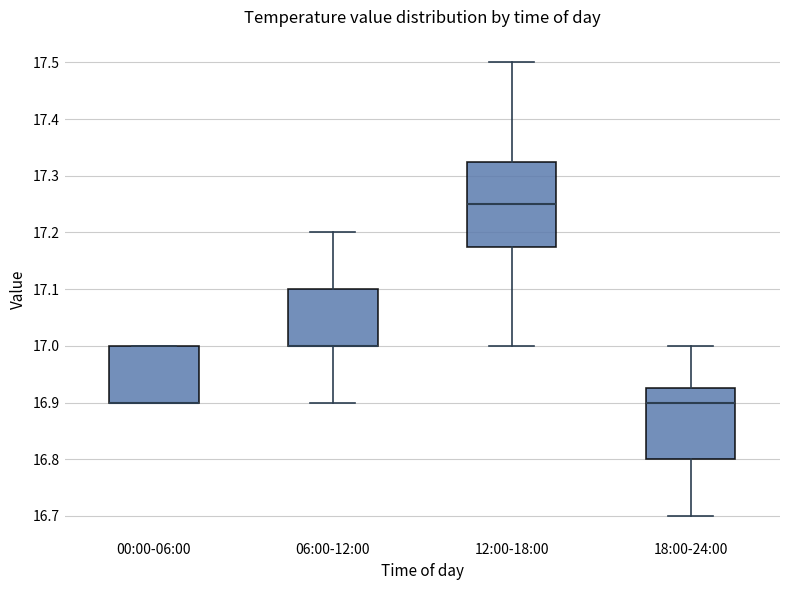

Comparing the boxes themselves (not the whiskers), which one is the tallest?

12:00-18:00